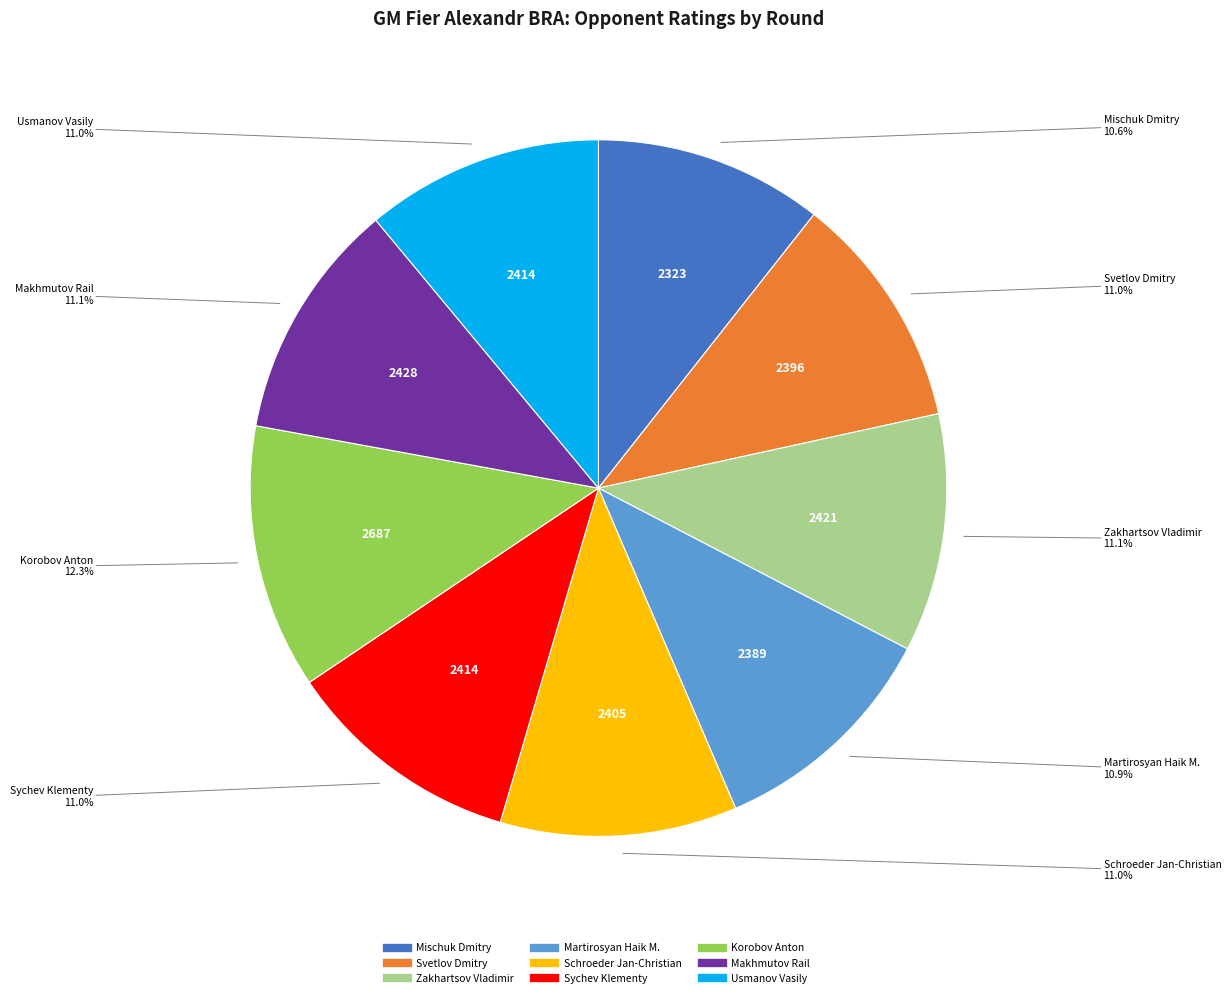

To the nearest percent, what portion does Zakhartsov Vladimir represent?

11%